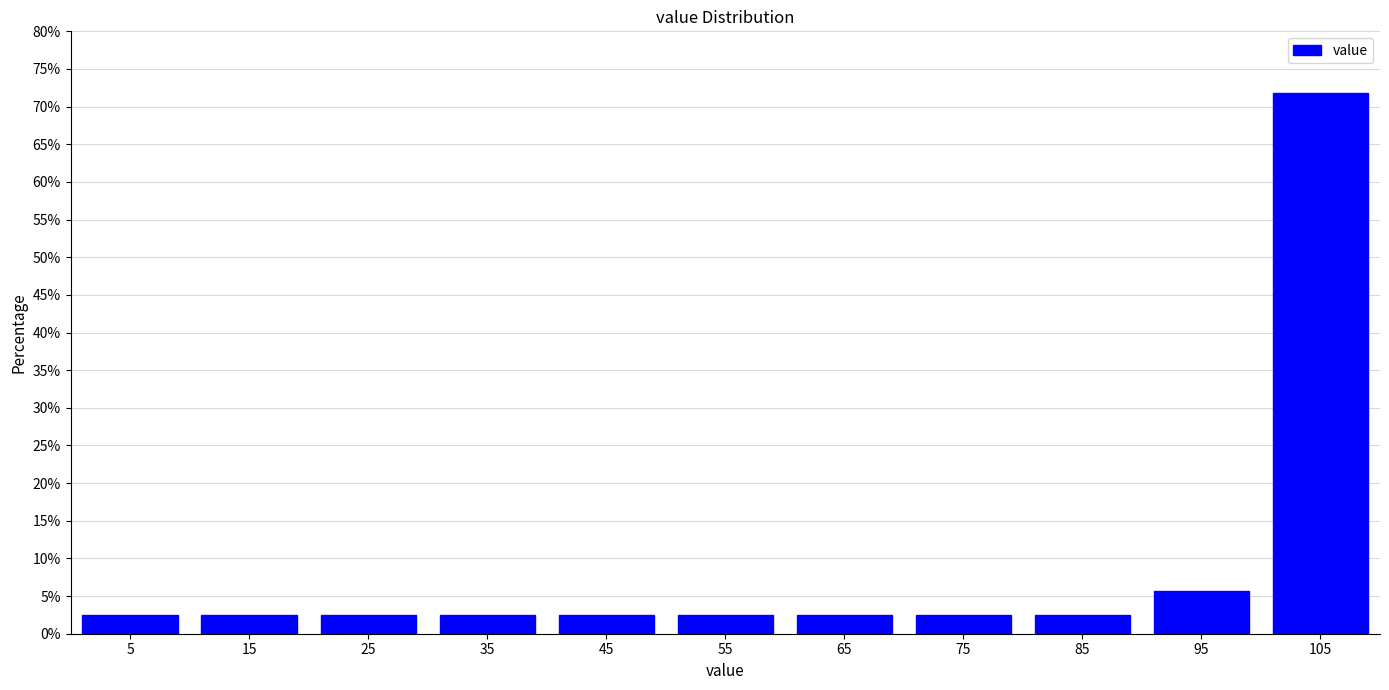

Reading left to right, transcribe this chart: for each bar, give the range it covers on the x-axis and its height. The values are not printed on the chart, so give them approximately, as read against the axis.

0 to 10: 2.5
10 to 20: 2.5
20 to 30: 2.5
30 to 40: 2.5
40 to 50: 2.5
50 to 60: 2.5
60 to 70: 2.5
70 to 80: 2.5
80 to 90: 2.5
90 to 100: 5.5
100 to 110: 72.0